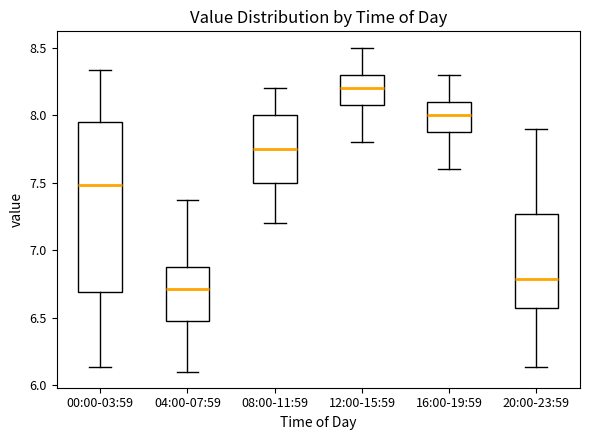

Which box's median line is the lowest?

04:00-07:59